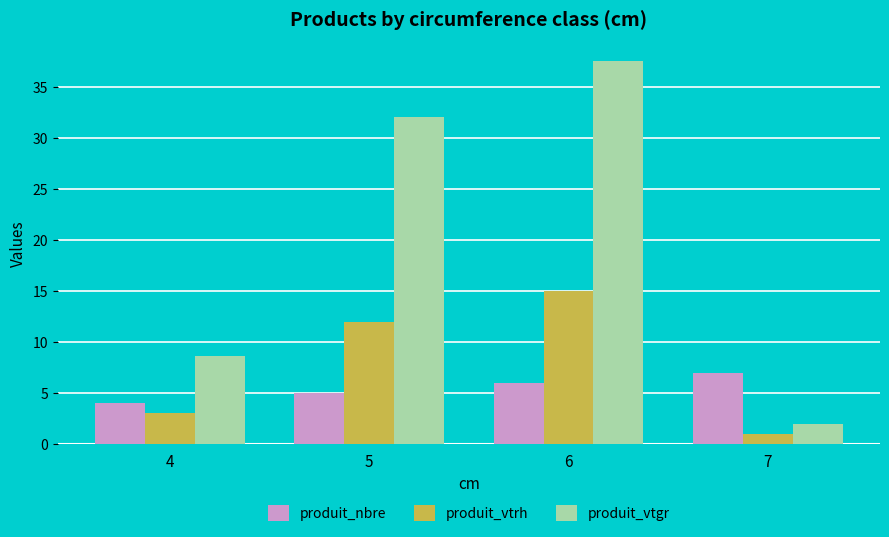

What is the approximate value of produit_vtrh at 7?

1.0